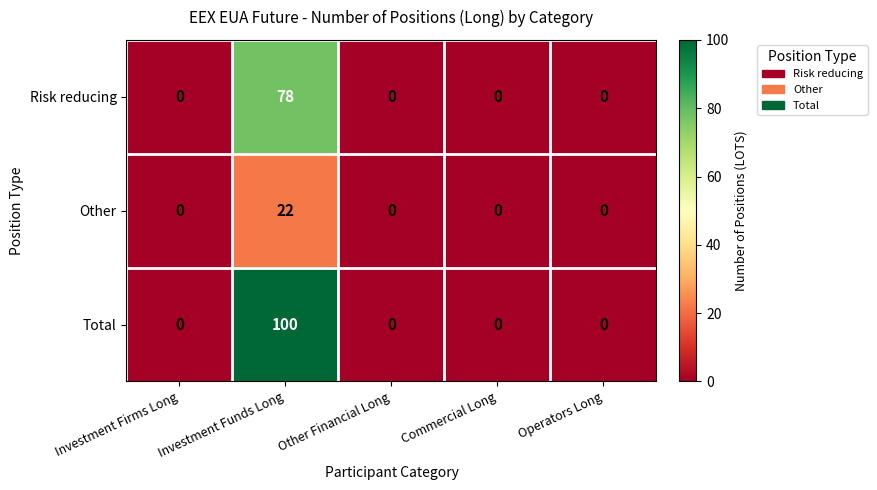

Is it true that Total equals -46 at Operators Long?

False